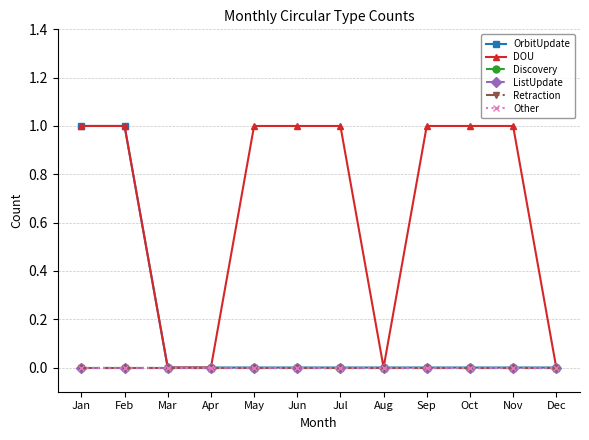

The value of DOU at May is 0. True or false?

False